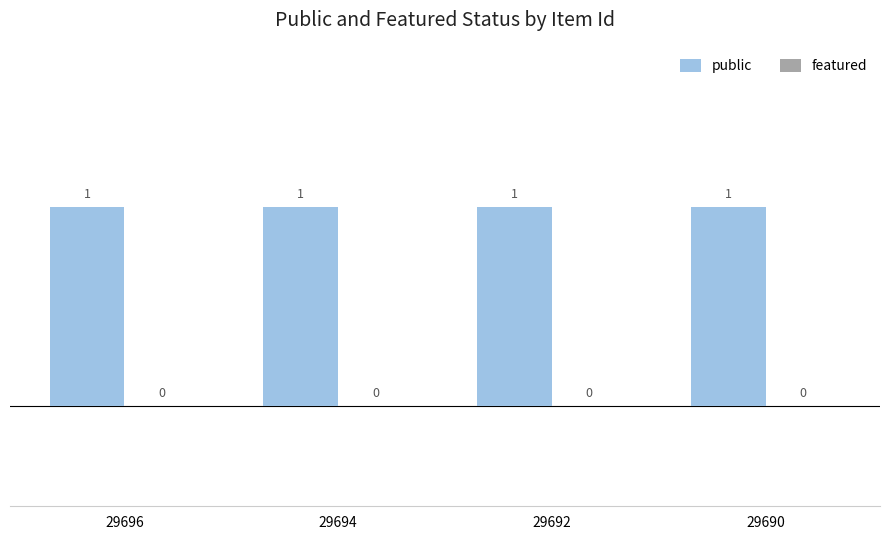

Reading left to right, transcribe all the data shown in this chart.

public: 1	1	1	1
featured: 0	0	0	0